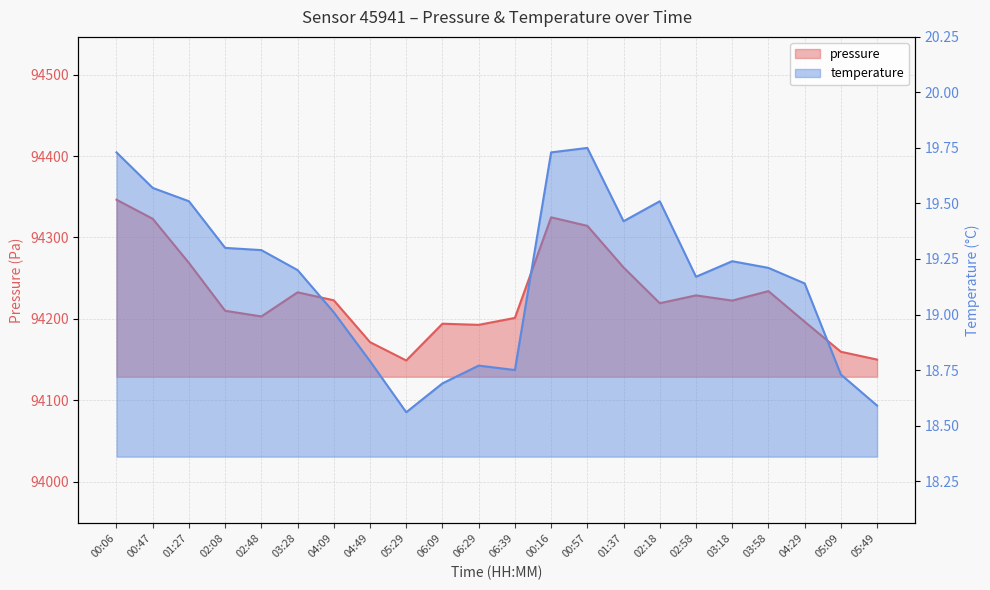

The value of temperature at 01:27 is 12.6. True or false?

False